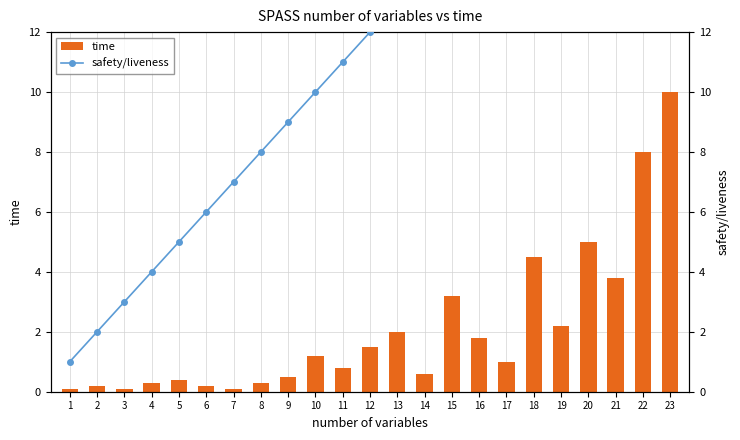

Reading right to left, transcribe all the data shown in this chart.

time: 23=10.0	22=8.0	21=3.8	20=5.0	19=2.2	18=4.5	17=1.0	16=1.8	15=3.2	14=0.6	13=2.0	12=1.5	11=0.8	10=1.2	9=0.5	8=0.3	7=0.1	6=0.2	5=0.4	4=0.3	3=0.1	2=0.2	1=0.1
safety/liveness: 23=23.0	22=22.0	21=21.0	20=20.0	19=19.0	18=18.0	17=17.0	16=16.0	15=15.0	14=14.0	13=13.0	12=12.0	11=11.0	10=10.0	9=9.0	8=8.0	7=7.0	6=6.0	5=5.0	4=4.0	3=3.0	2=2.0	1=1.0